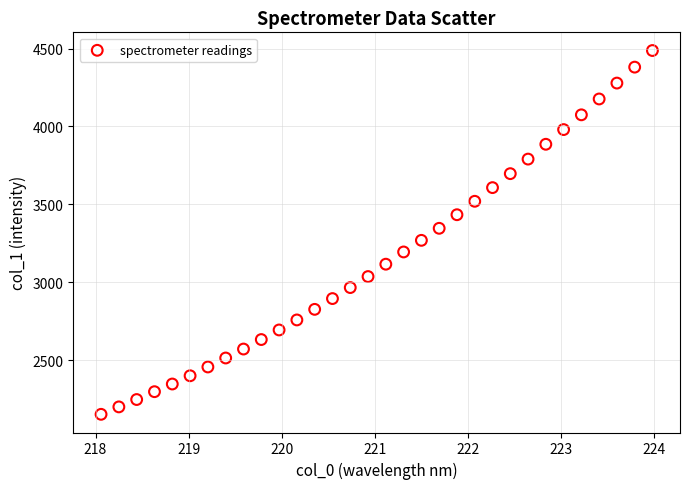

What is the range of X values (max minus min)?

5.9